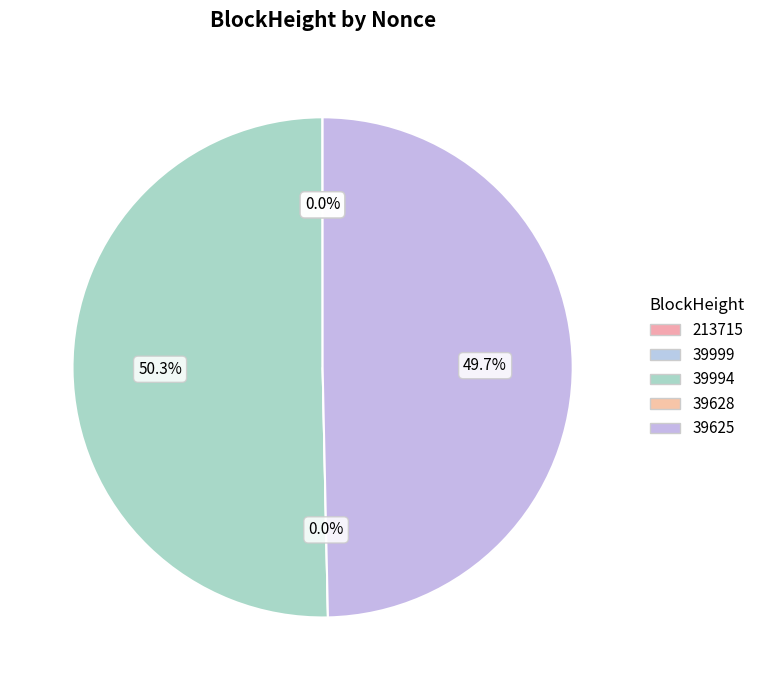

Rank the categories by value from highest to lowest.

39994, 39625, 213715, 39999, 39628